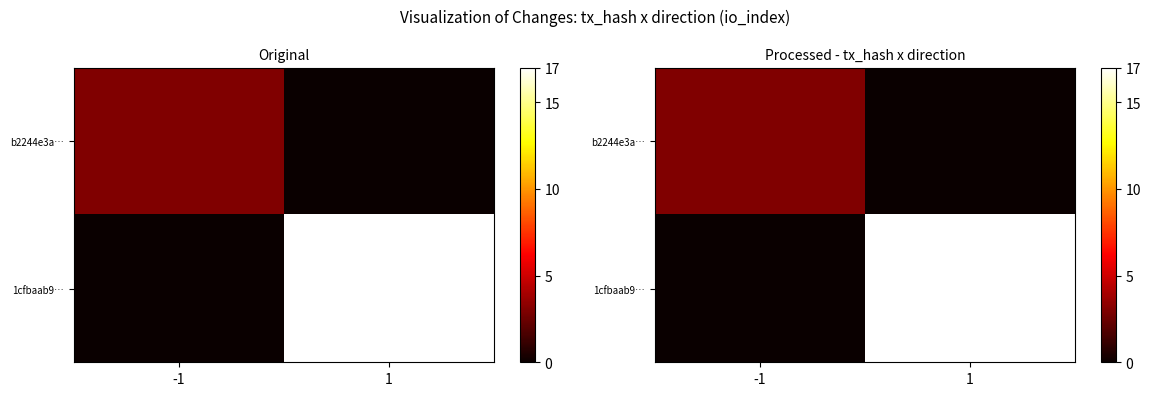

Rank the series by their maximum value, from lowest to highest.

b2244e3a…, 1cfbaab9…